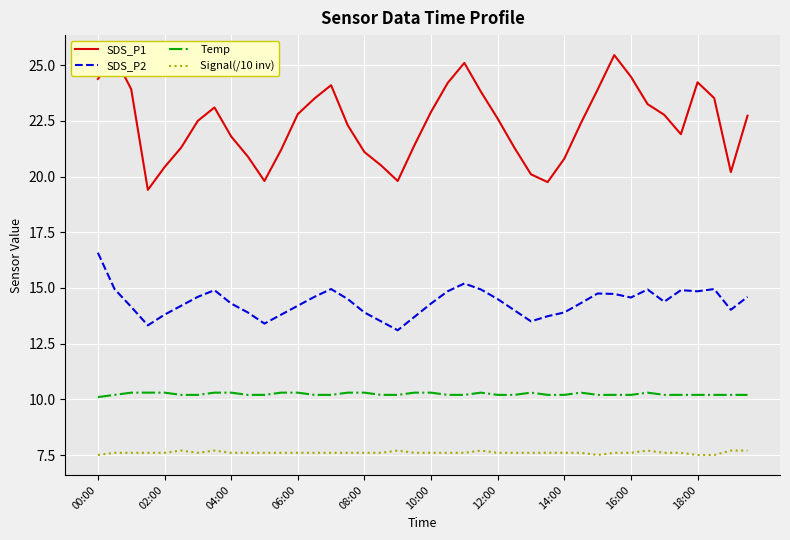

Does the chart display data point markers on the line(s)?

No